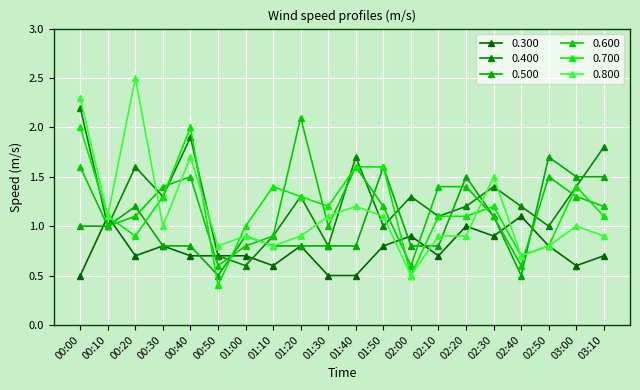

What are all the series names shown in the legend?

0.300, 0.400, 0.500, 0.600, 0.700, 0.800